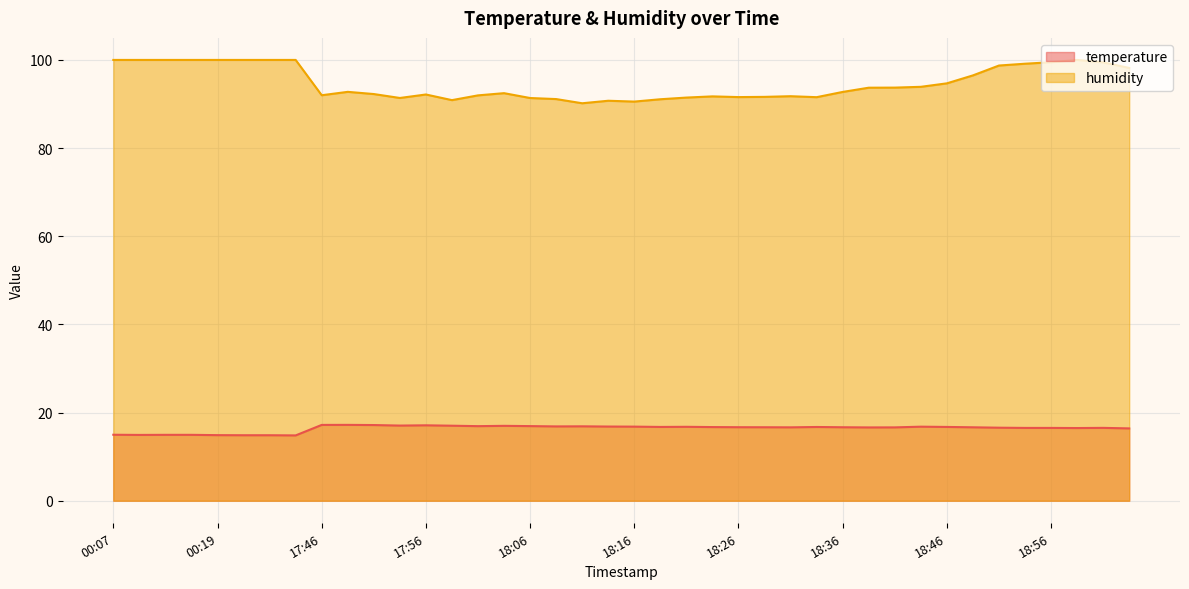

True or false: temperature and humidity intersect in this chart.

False